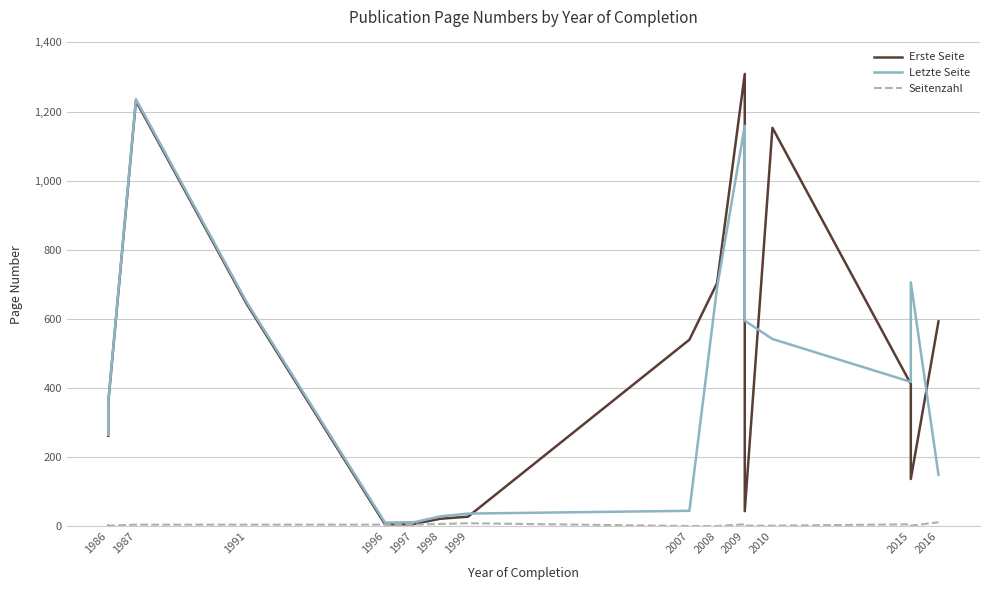

What is the difference between the Seitenzahl values at 1991 and 2009?

1